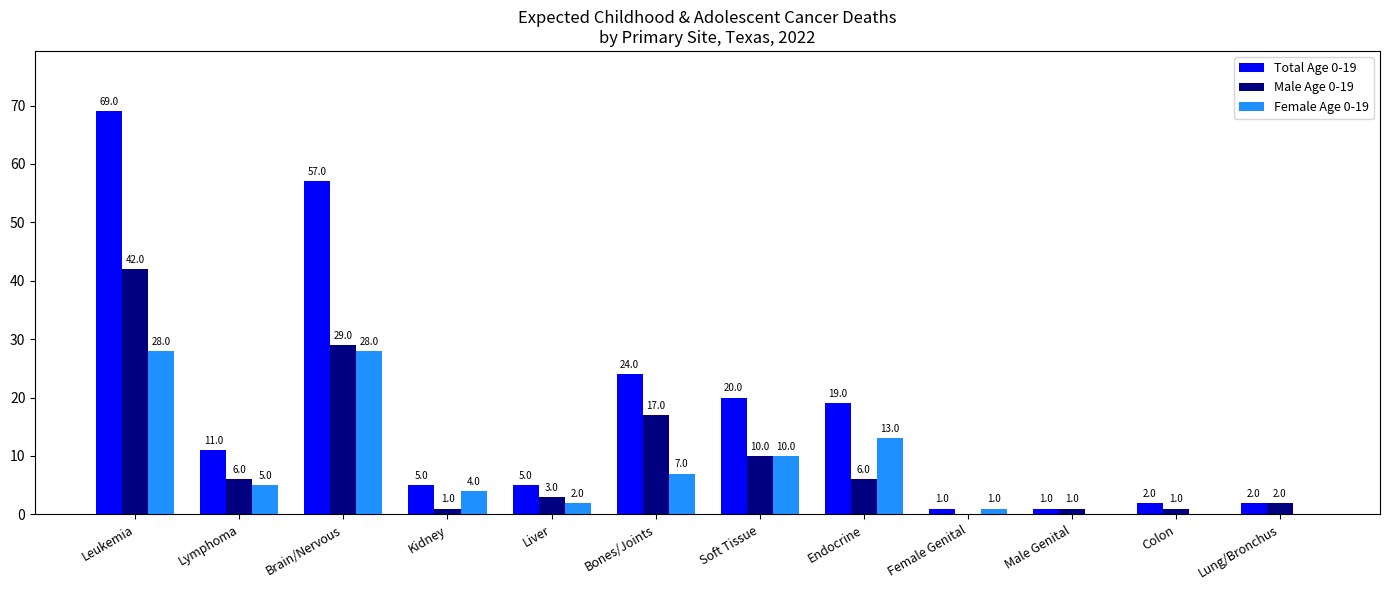

What are all the series names shown in the legend?

Total Age 0-19, Male Age 0-19, Female Age 0-19